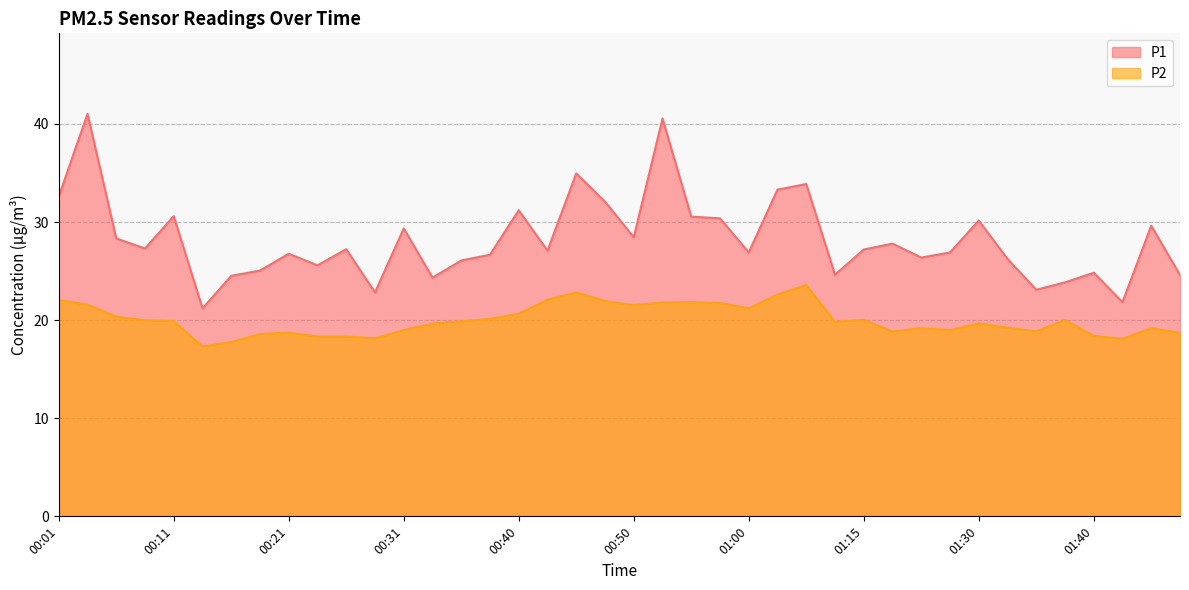

The value of P1 at 00:18 is 25.1. True or false?

True